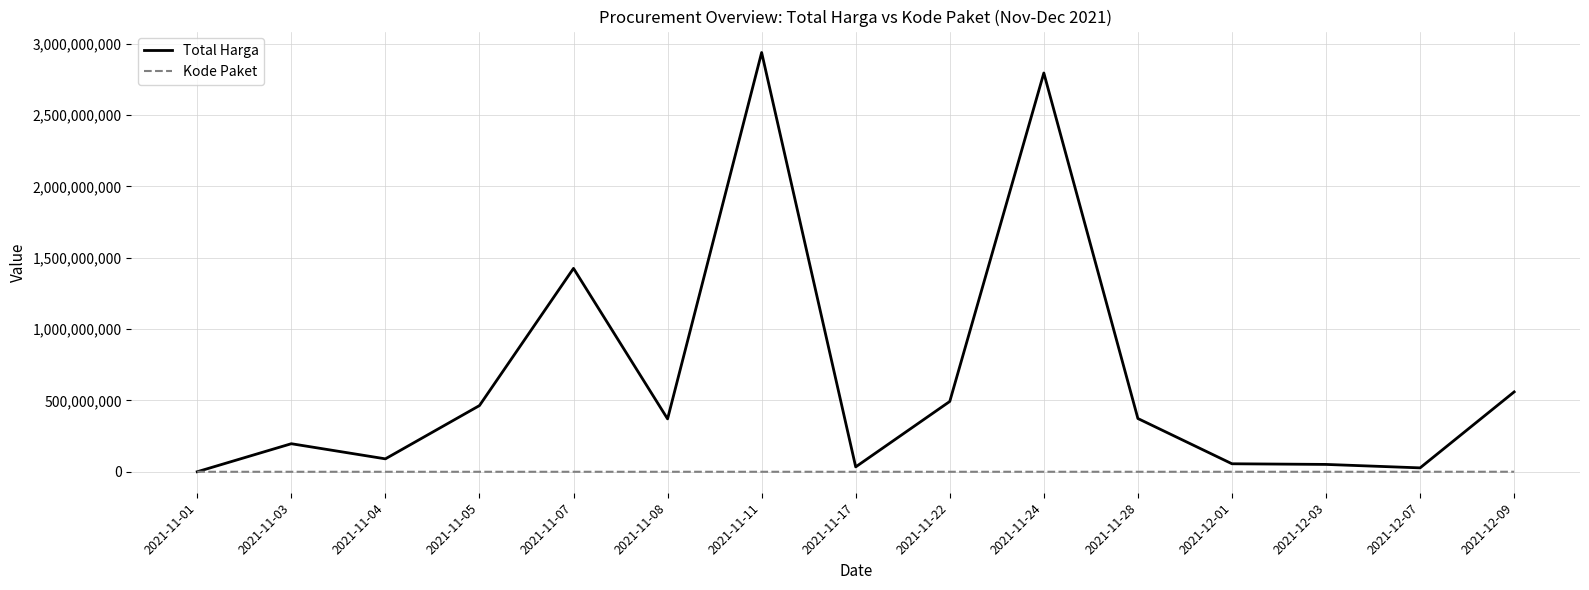

Which series has the largest range (max minus min)?

Total Harga